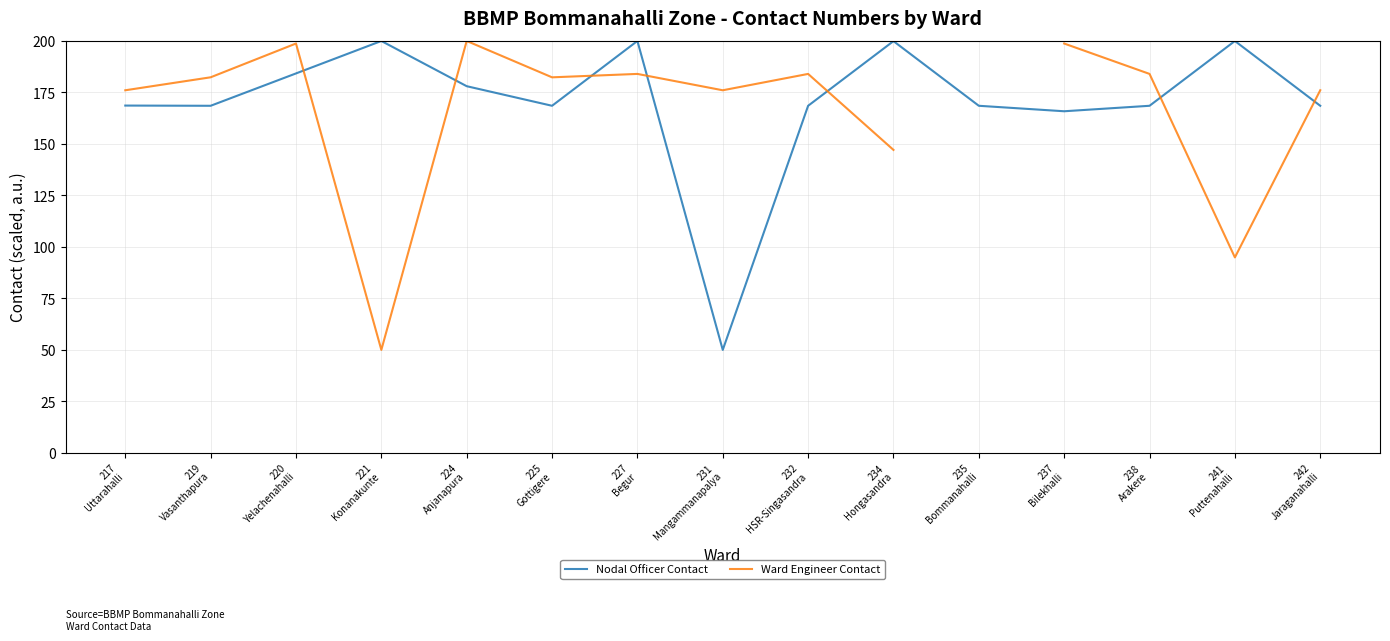

What is the difference between the maximum and minimum values in the Ward Engineer Contact series?

150.0